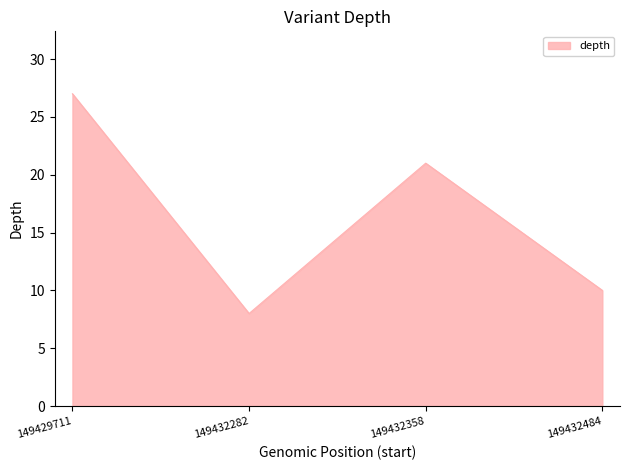

True or false: the data has more than 0 interior local peaks.

True